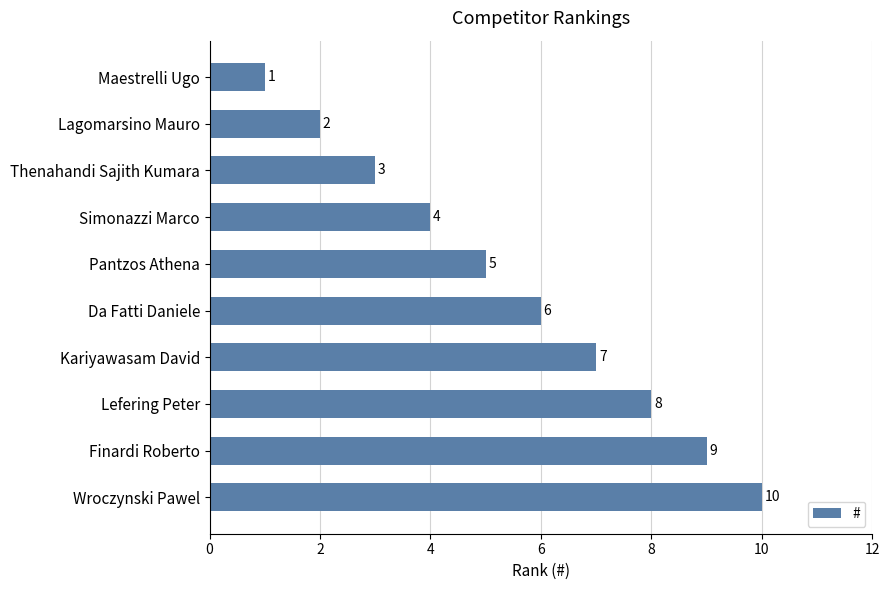

What is the smallest value displayed?

1